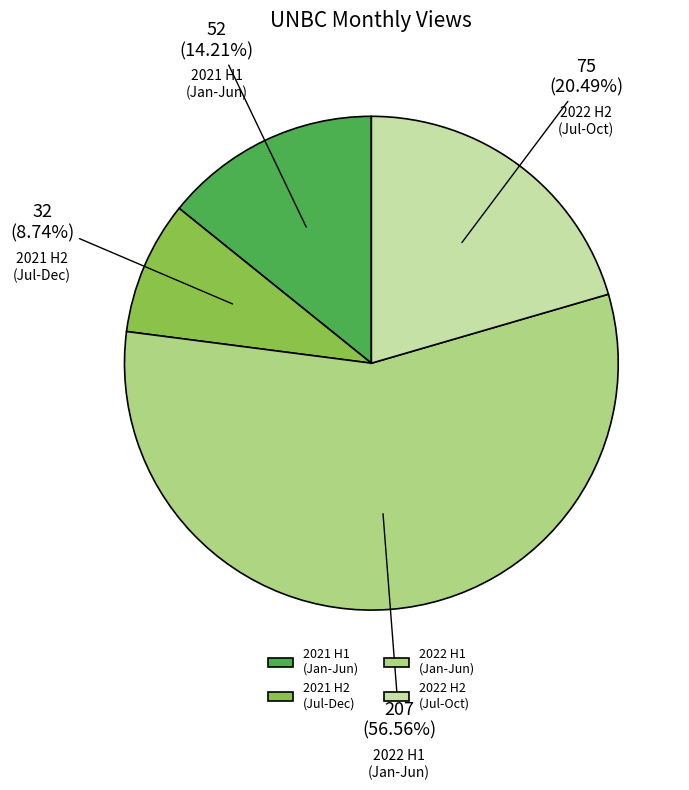

Which slice represents more than half of the pie?

2022 H1 (Jan-Jun)